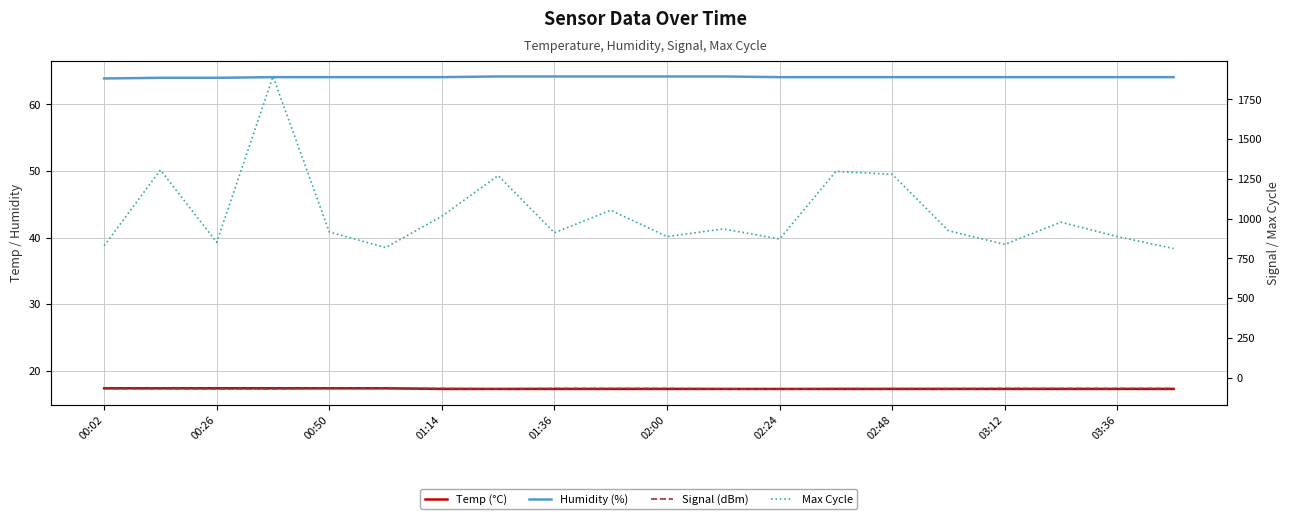

What is the total value across all series at 00:50?

929.5